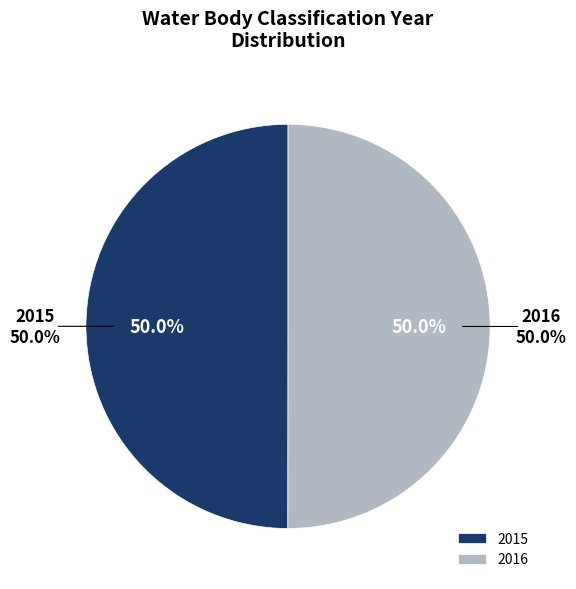

Rank the categories by value from highest to lowest.

2016, 2015